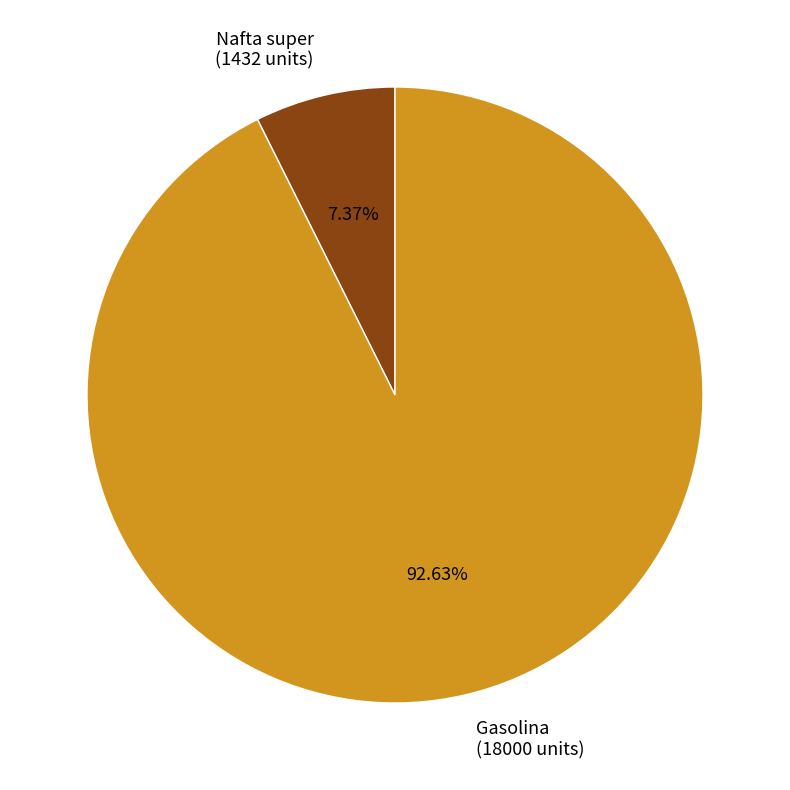

What percentage is the Gasolina slice, to the nearest percent?

93%